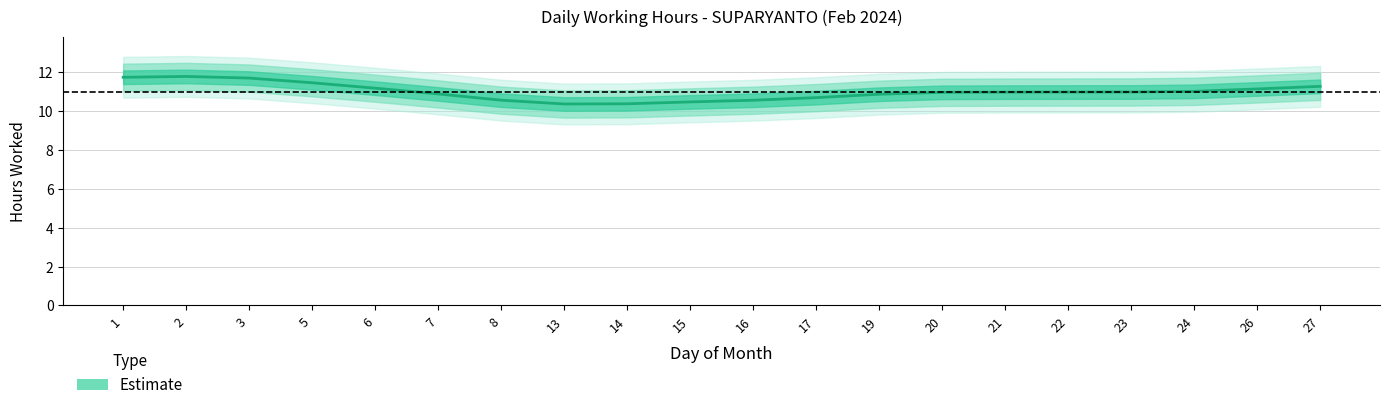

At which category does the data reach its first local peak?

2